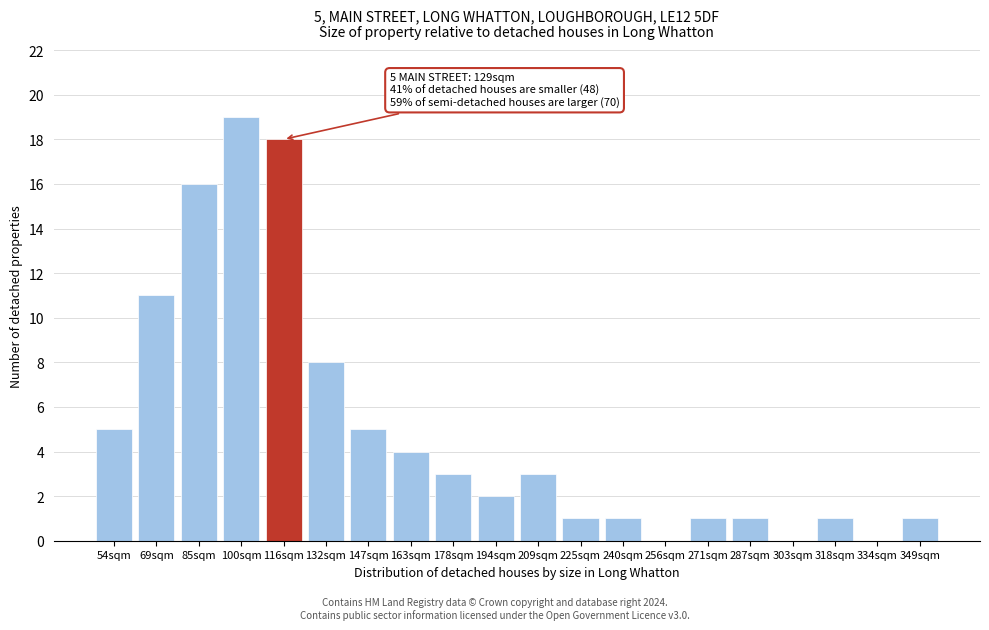

Reading left to right, list all the values displayed in this chart.

54sqm=5	69sqm=11	85sqm=16	100sqm=19	116sqm=18	132sqm=8	147sqm=5	163sqm=4	178sqm=3	194sqm=2	209sqm=3	225sqm=1	240sqm=1	256sqm=0	271sqm=1	287sqm=1	303sqm=0	318sqm=1	334sqm=0	349sqm=1